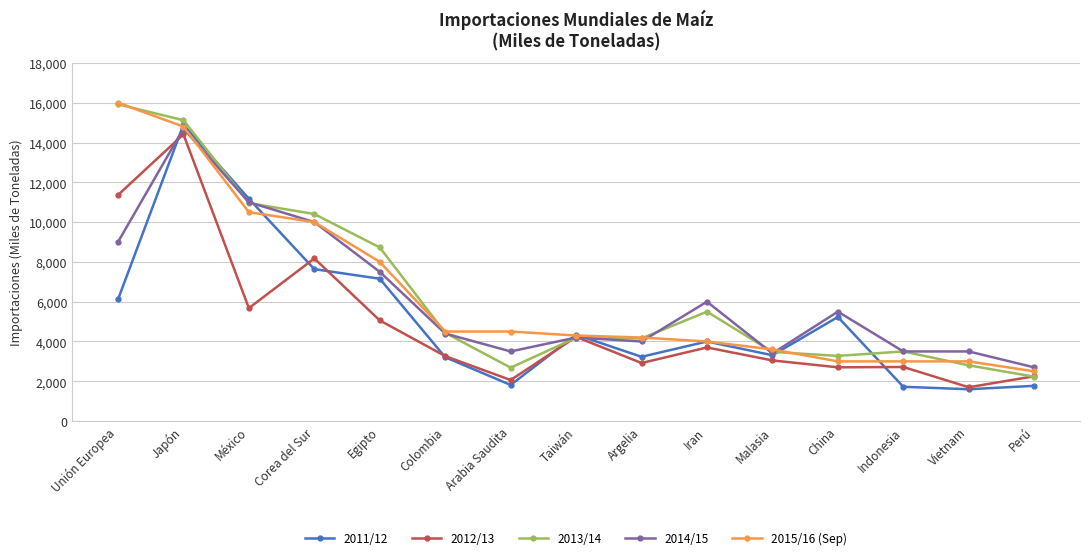

The value of 2011/12 at Vietnam is 1600. True or false?

True